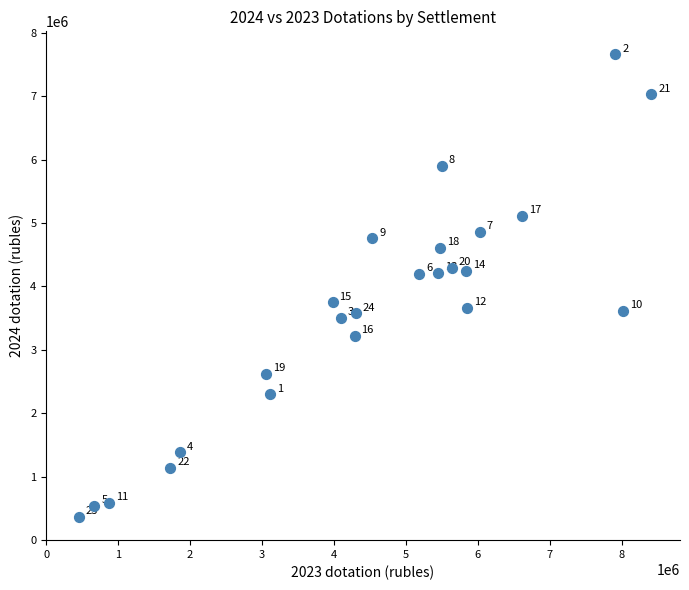

What Y value in the scatter plot is closest to 4010215?

4193762.5